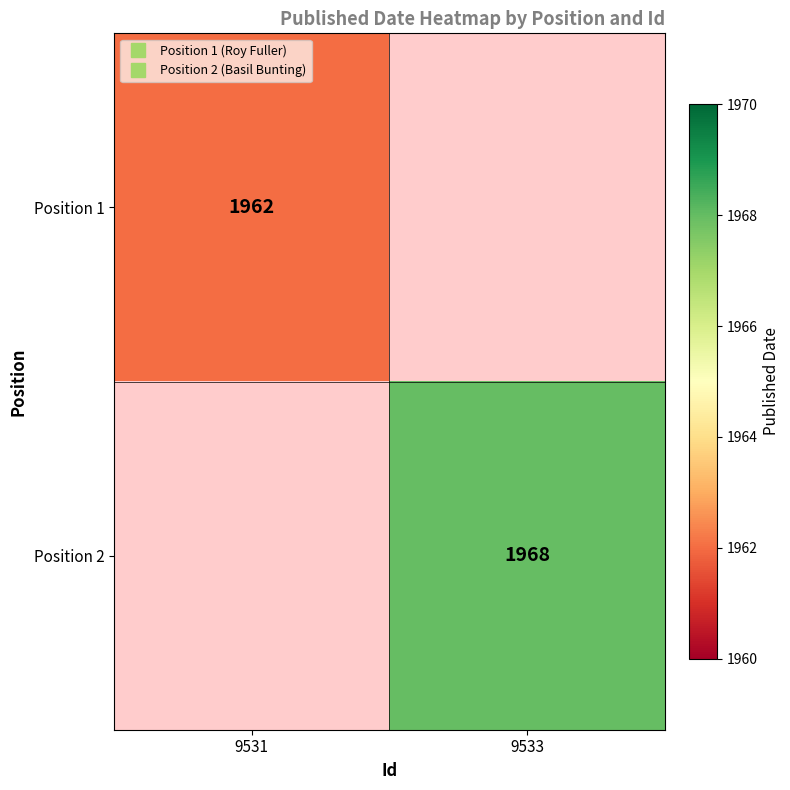

How many values in Position 2 are above zero?

1